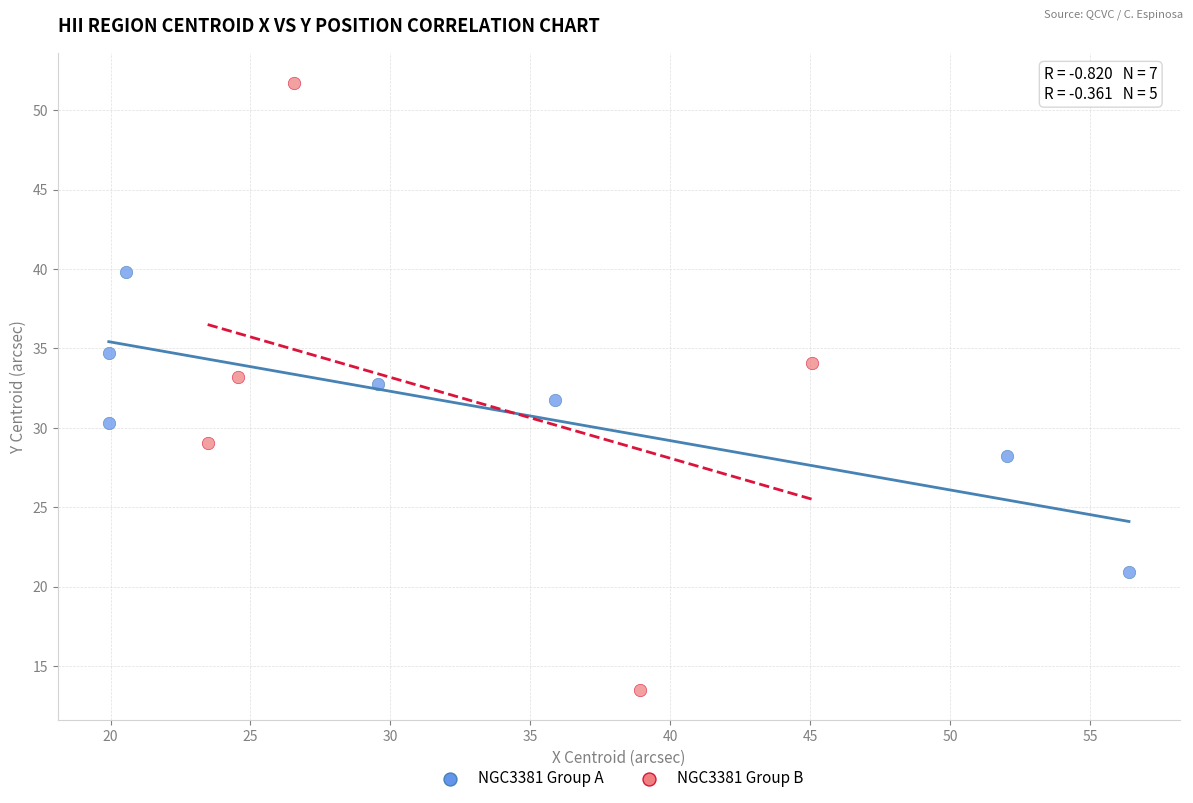

Which series has the largest Y range (max minus min)?

NGC3381 Group B